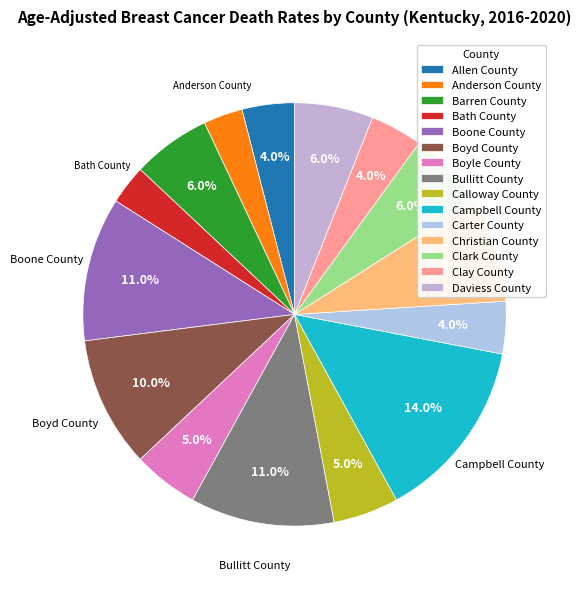

What percentage is NOT represented by Boone County?

89.0%